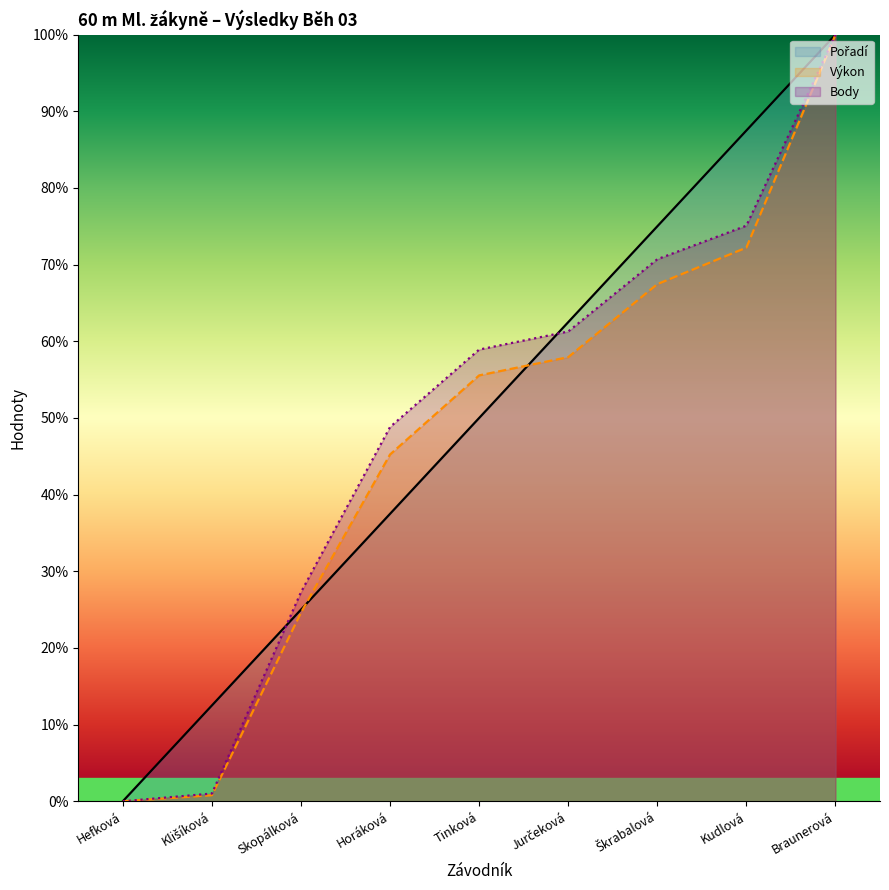

Reading right to left, extract all data points from this chart.

Pořadí: Braunerová=100.0	Kudlová=87.5	Škrabalová=75.0	Jurčeková=62.5	Tinková=50.0	Horáková=37.5	Skopálková=25.0	Klišíková=12.5	Hefková=0.0
Výkon: Braunerová=100.0	Kudlová=72.2	Škrabalová=67.5	Jurčeková=57.9	Tinková=55.6	Horáková=45.2	Skopálková=24.6	Klišíková=0.8	Hefková=0.0
Body: Braunerová=100.0	Kudlová=75.1	Škrabalová=70.7	Jurčeková=61.3	Tinková=58.9	Horáková=48.8	Skopálková=27.3	Klišíková=1.0	Hefková=0.0